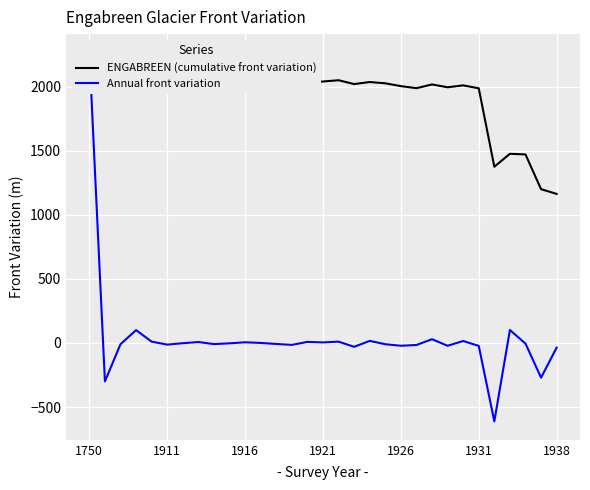

What is the average value of the ENGABREEN (cumulative front variation) series?

1924